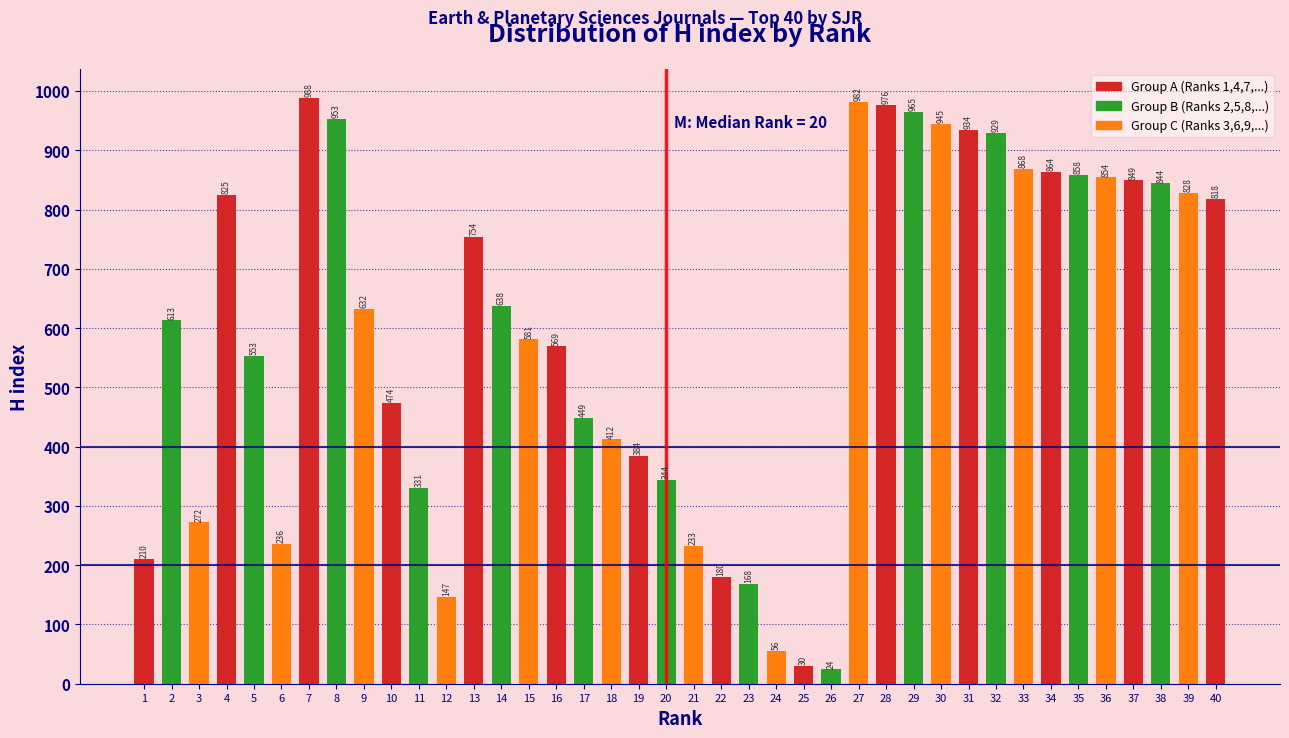

Reading right to left, transcribe all the data shown in this chart.

40=818	39=828	38=844	37=849	36=854	35=858	34=864	33=868	32=929	31=934	30=945	29=965	28=976	27=982	26=24	25=30	24=56	23=168	22=180	21=233	20=344	19=384	18=412	17=449	16=569	15=581	14=638	13=754	12=147	11=331	10=474	9=632	8=953	7=988	6=236	5=553	4=825	3=272	2=613	1=210